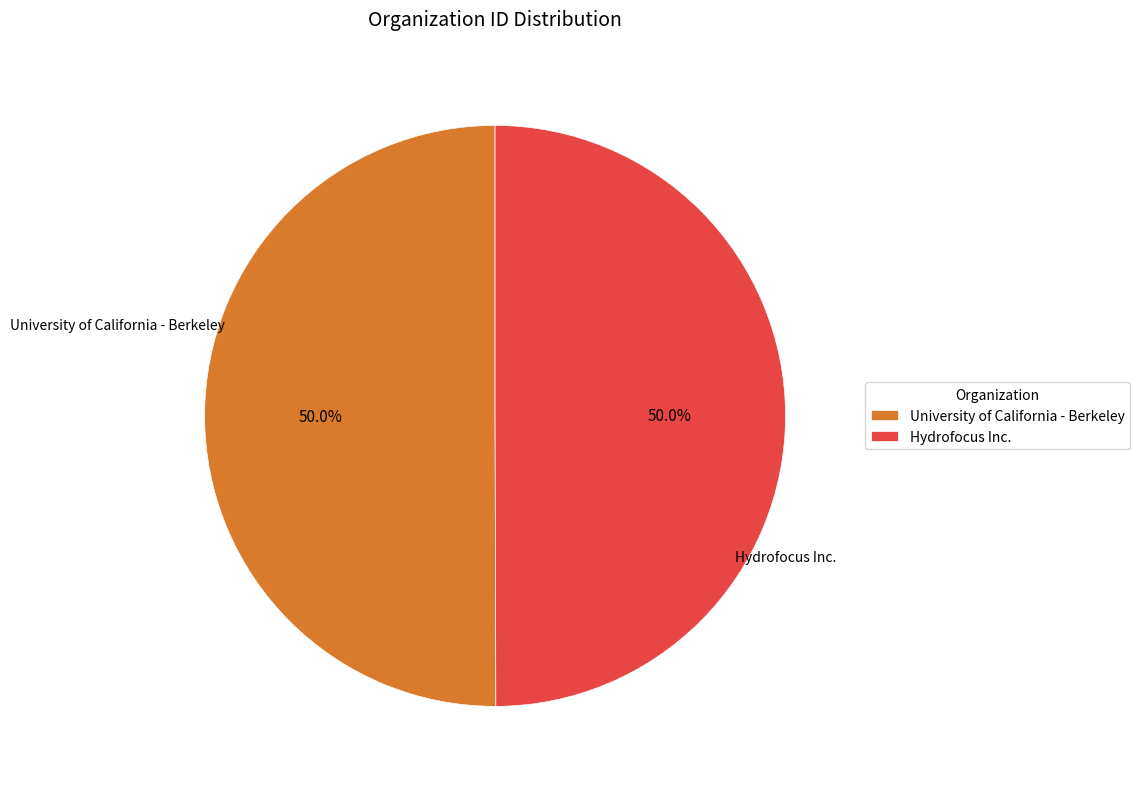

What portion of the pie excludes University of California - Berkeley?

50.0%